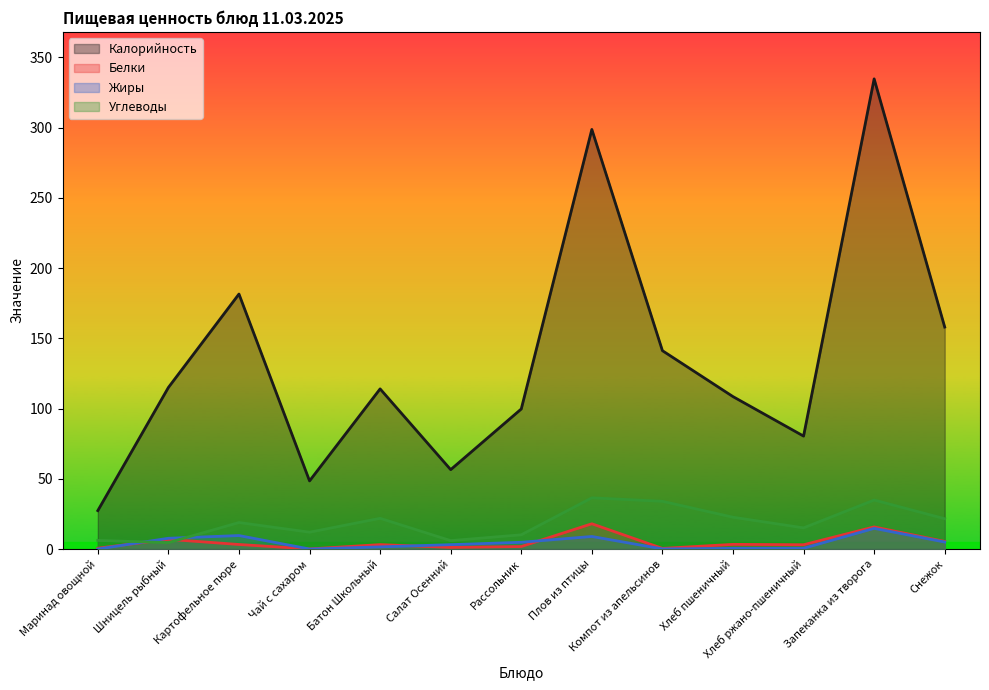

How many lines are shown in the chart?

4